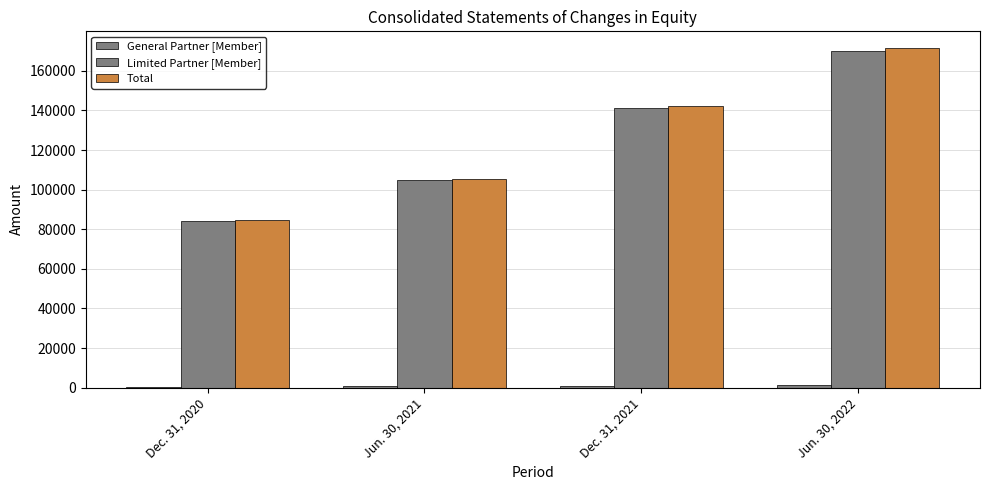

Rank the categories by General Partner [Member] value from lowest to highest.

Dec. 31, 2020, Jun. 30, 2021, Dec. 31, 2021, Jun. 30, 2022